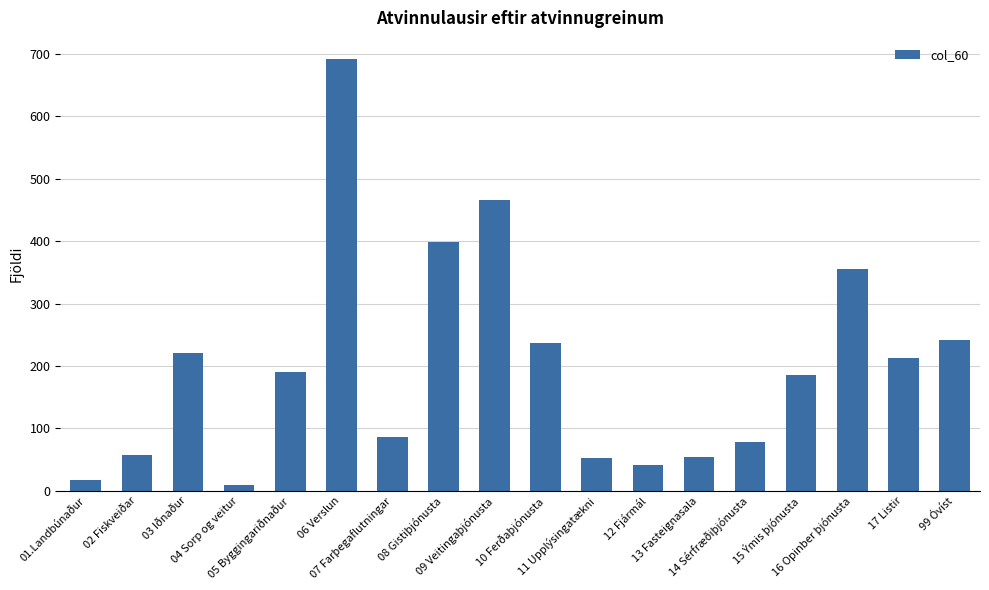

What is the sum of all values?

3596